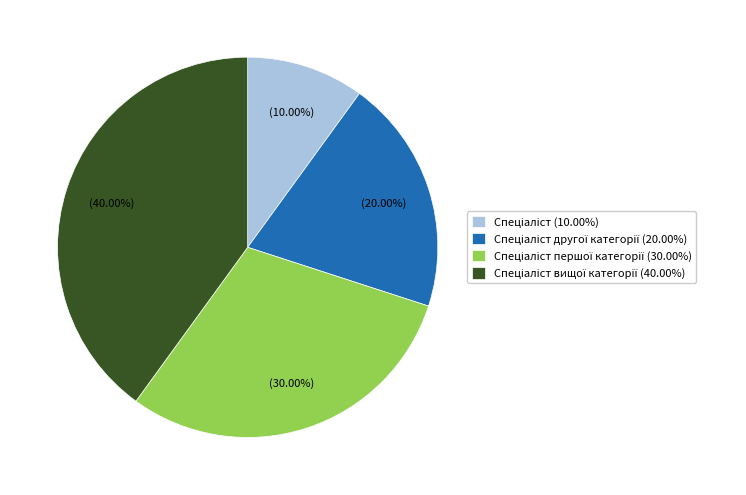

Is there any slice that represents more than half of the pie?

No